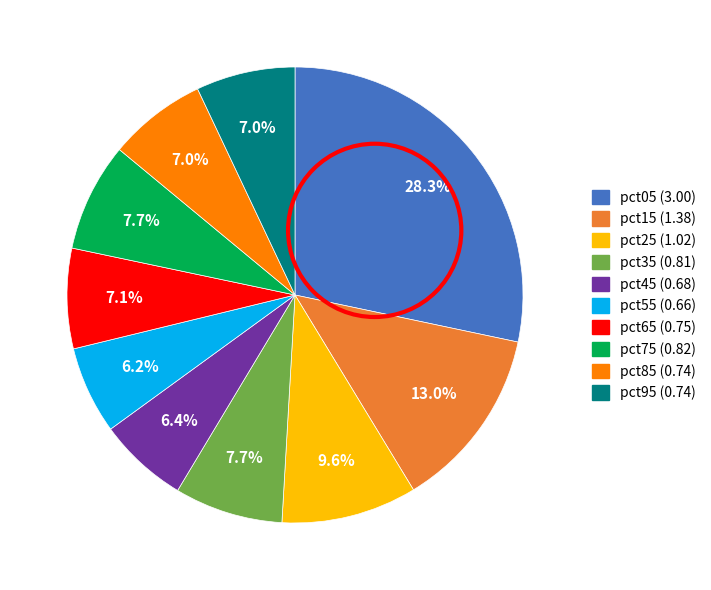

To the nearest percent, what is the average slice percentage?

10%